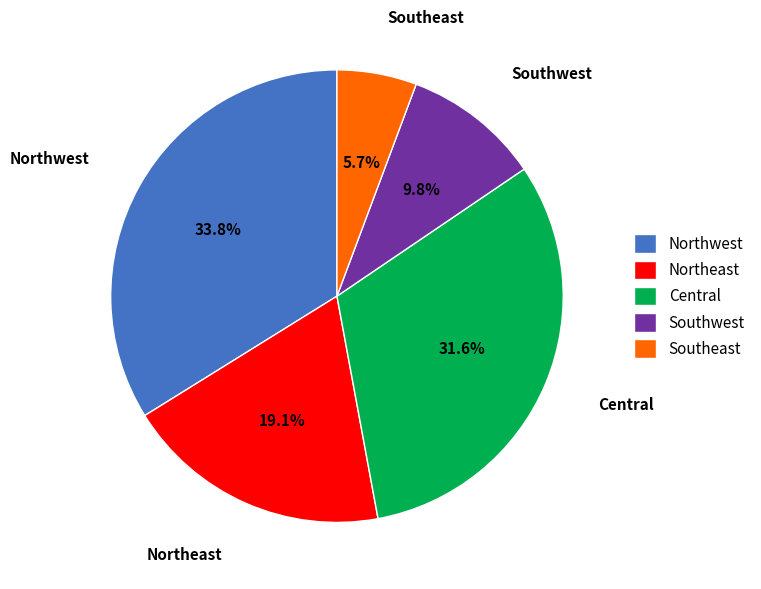

True or false: Southwest accounts for 3% of the total.

False